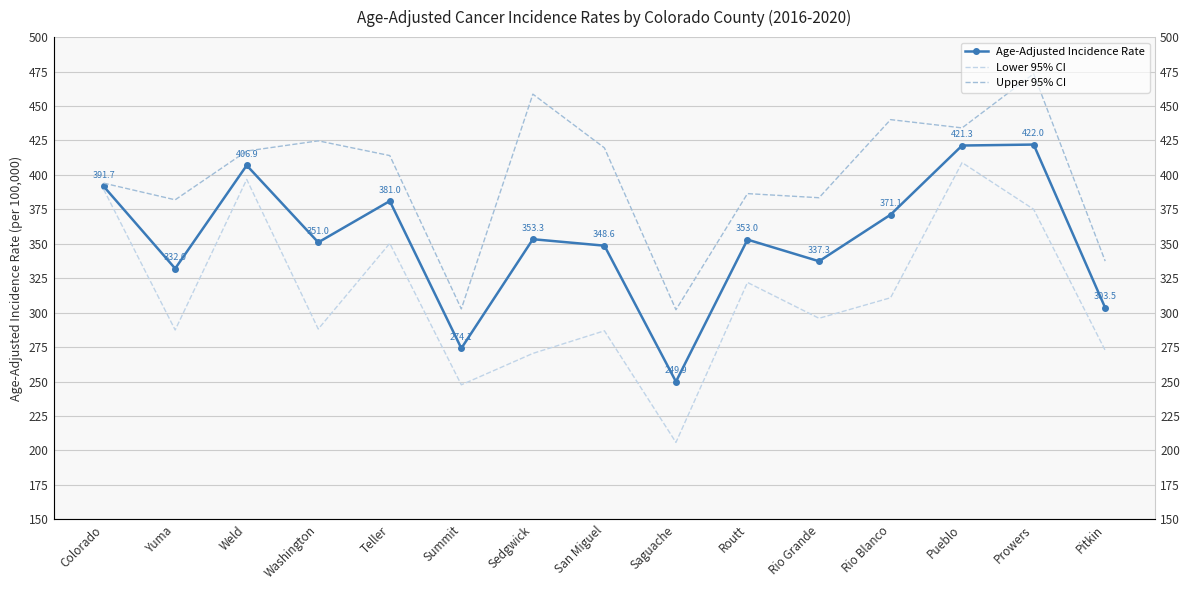

How many values in the Age-Adjusted Incidence Rate series are below 353?

7